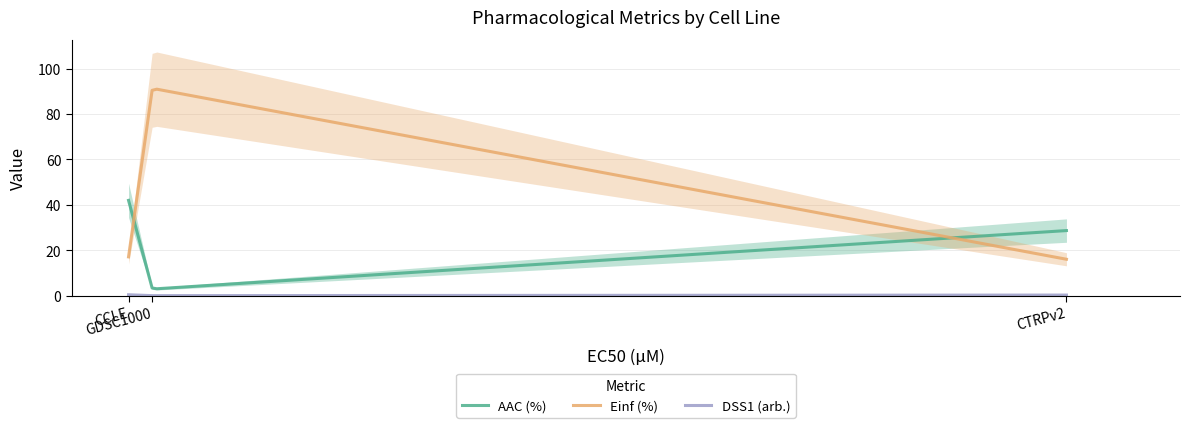

At how many categories does at least one series exceed 42?

1